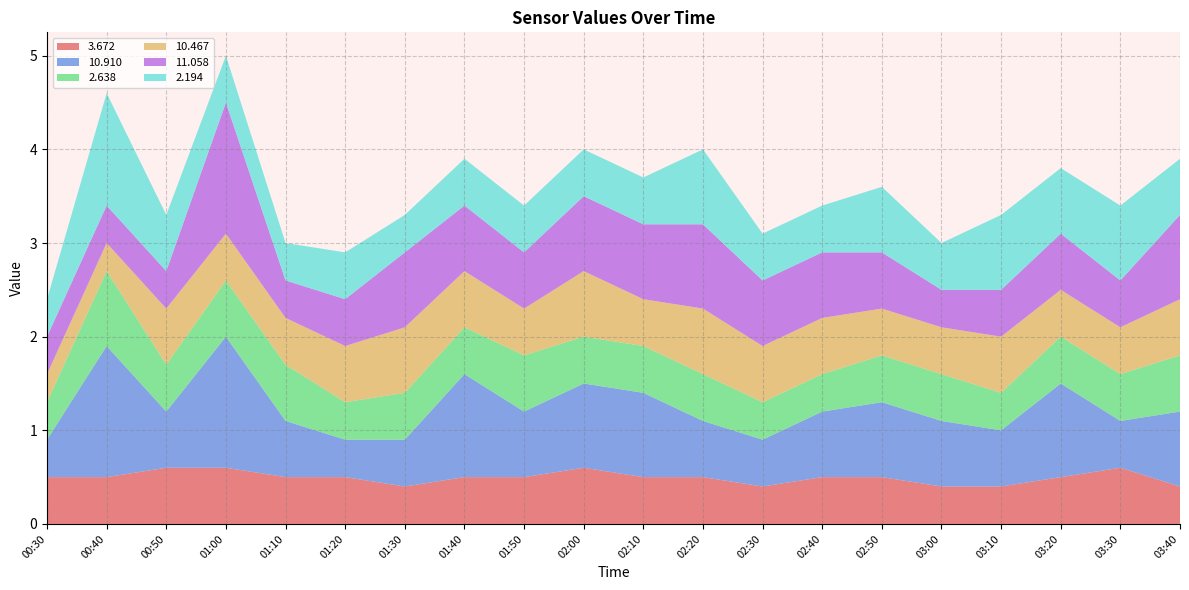

Reading left to right, what are all the values shown in this chart?

  3.672: 0.5	0.5	0.6	0.6	0.5	0.5	0.4	0.5	0.5	0.6	0.5	0.5	0.4	0.5	0.5	0.4	0.4	0.5	0.6	0.4
 10.910: 0.4	1.4	0.6	1.4	0.6	0.4	0.5	1.1	0.7	0.9	0.9	0.6	0.5	0.7	0.8	0.7	0.6	1.0	0.5	0.8
  2.638: 0.4	0.8	0.5	0.6	0.6	0.4	0.5	0.5	0.6	0.5	0.5	0.5	0.4	0.4	0.5	0.5	0.4	0.5	0.5	0.6
 10.467: 0.3	0.3	0.6	0.5	0.5	0.6	0.7	0.6	0.5	0.7	0.5	0.7	0.6	0.6	0.5	0.5	0.6	0.5	0.5	0.6
 11.058: 0.4	0.4	0.4	1.4	0.4	0.5	0.8	0.7	0.6	0.8	0.8	0.9	0.7	0.7	0.6	0.4	0.5	0.6	0.5	0.9
  2.194: 0.4	1.2	0.6	0.5	0.4	0.5	0.4	0.5	0.5	0.5	0.5	0.8	0.5	0.5	0.7	0.5	0.8	0.7	0.8	0.6